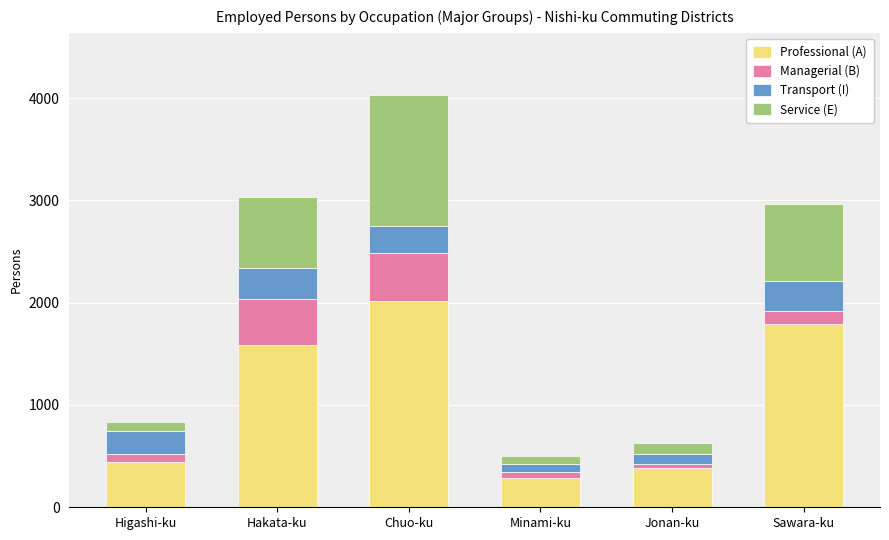

At which category is the sum across all series the highest?

Chuo-ku